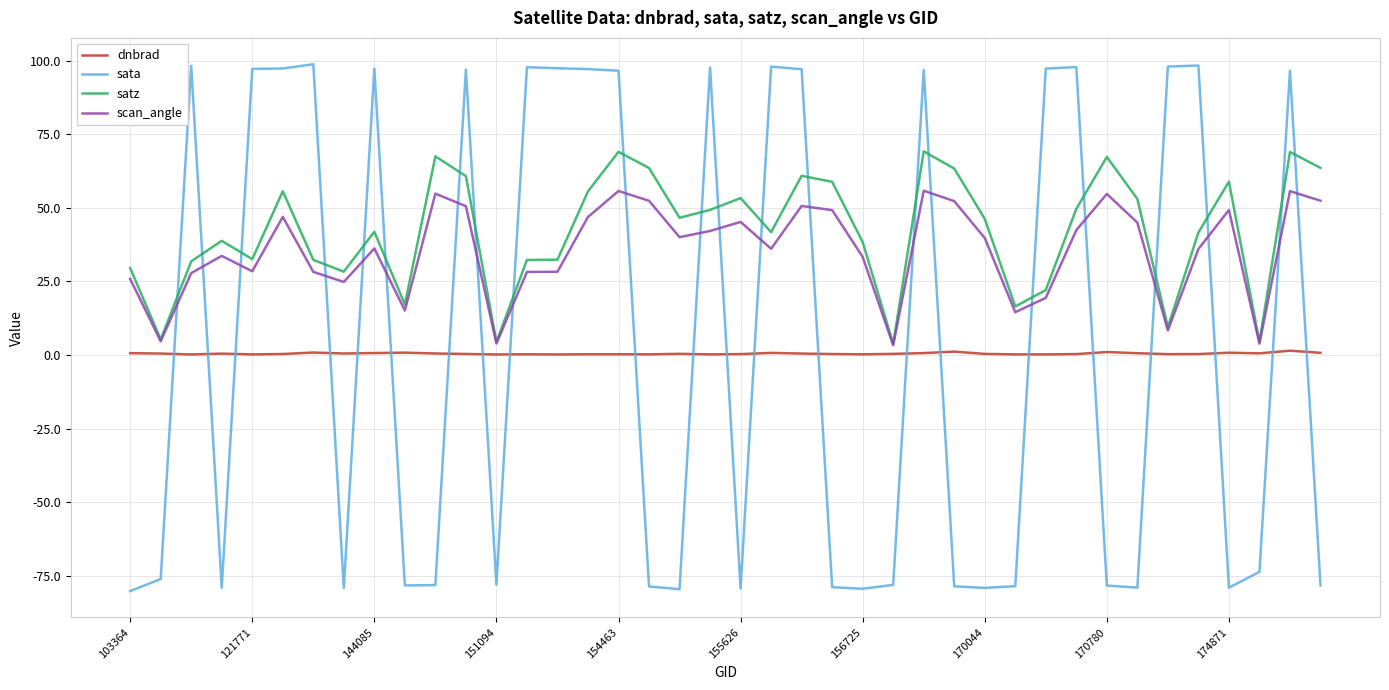

Which series ends up on top after the final intersection of dnbrad and sata?

dnbrad